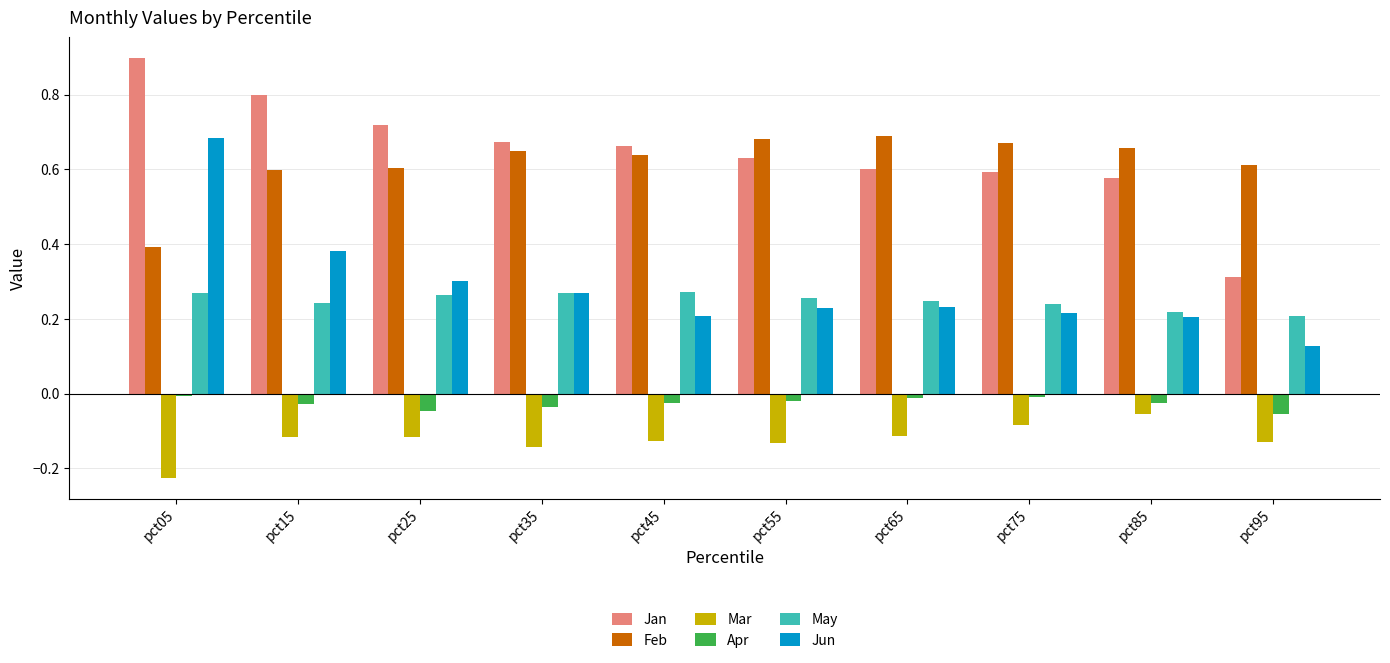

Which category has the highest value across all series?

pct05